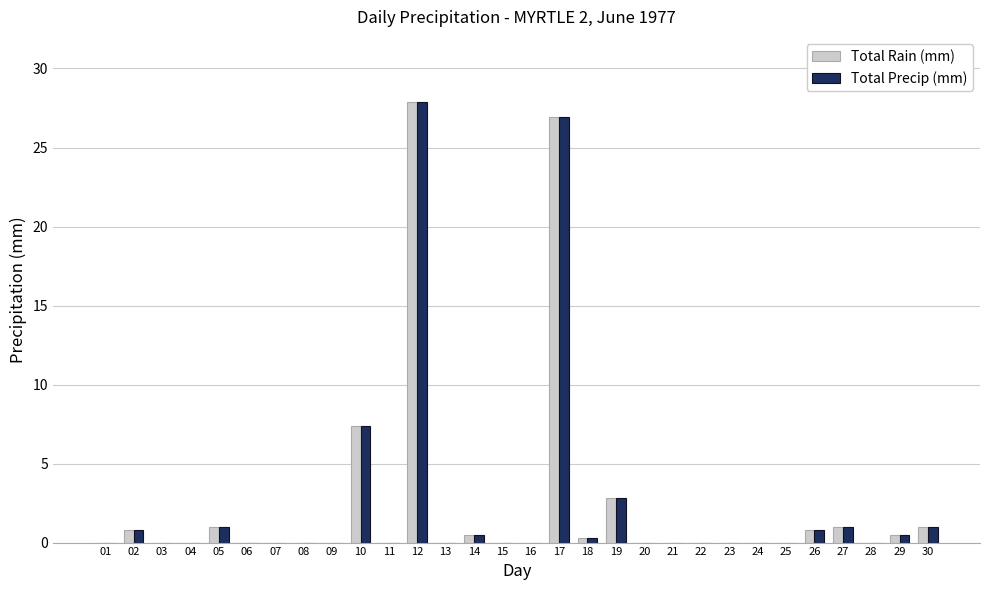

At which category is the sum across all series the highest?

12